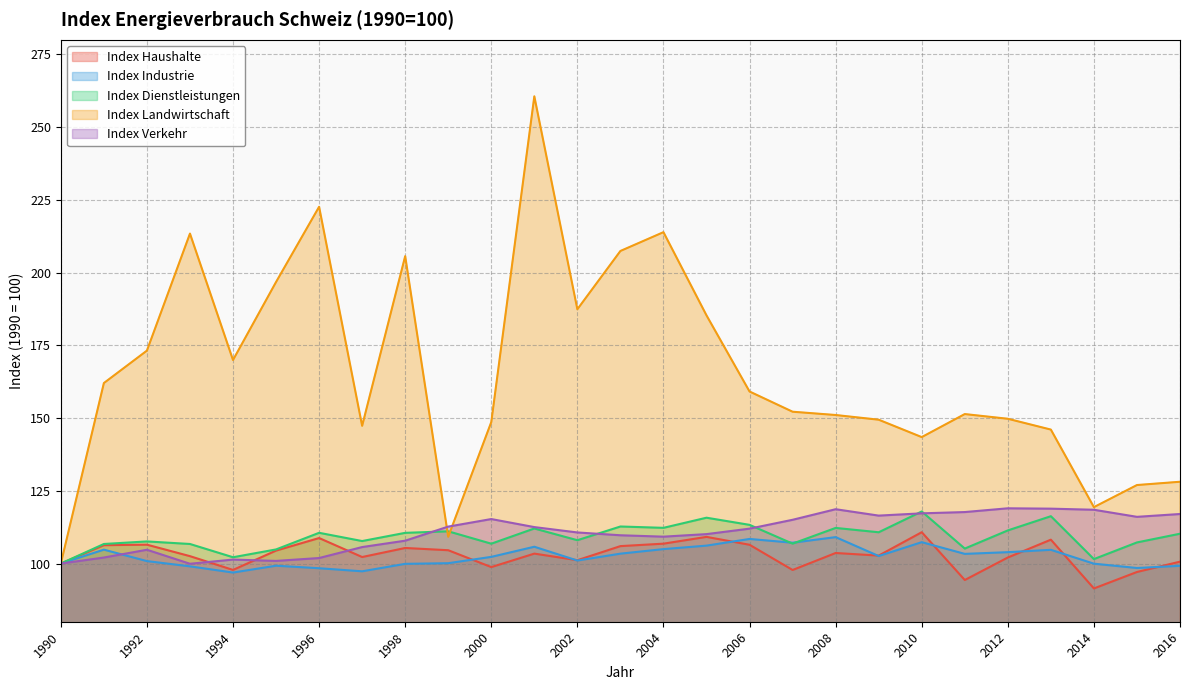

What is the sum of all Index Verkehr values?

2991.3